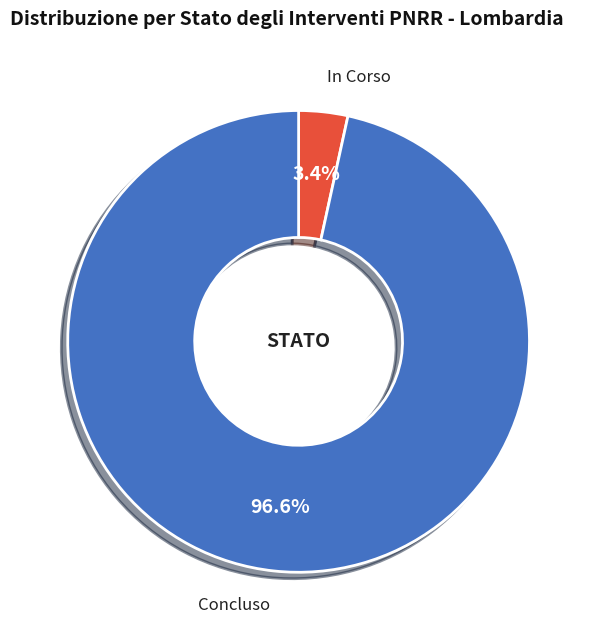

Between In Corso and Concluso, which is larger?

Concluso